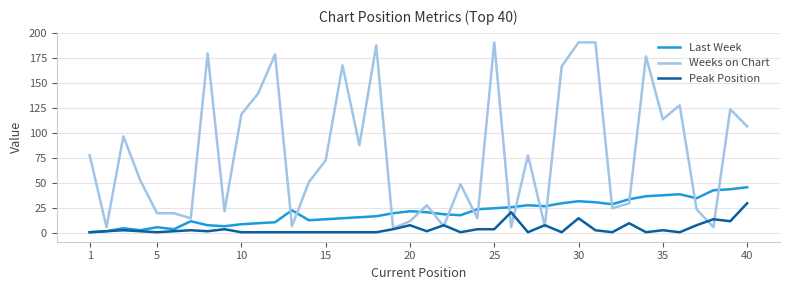

What is the greatest value displayed?

191